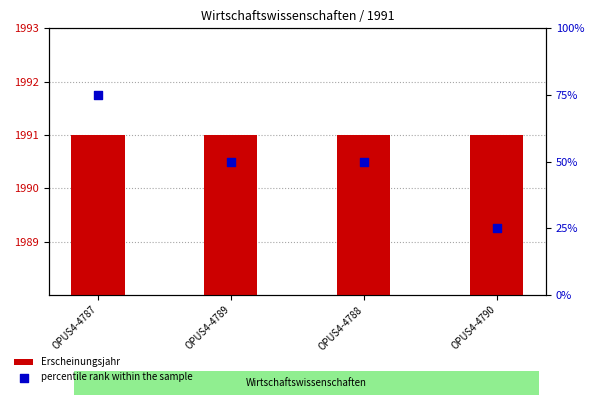

Which series has the largest Y range (max minus min)?

percentile rank within the sample